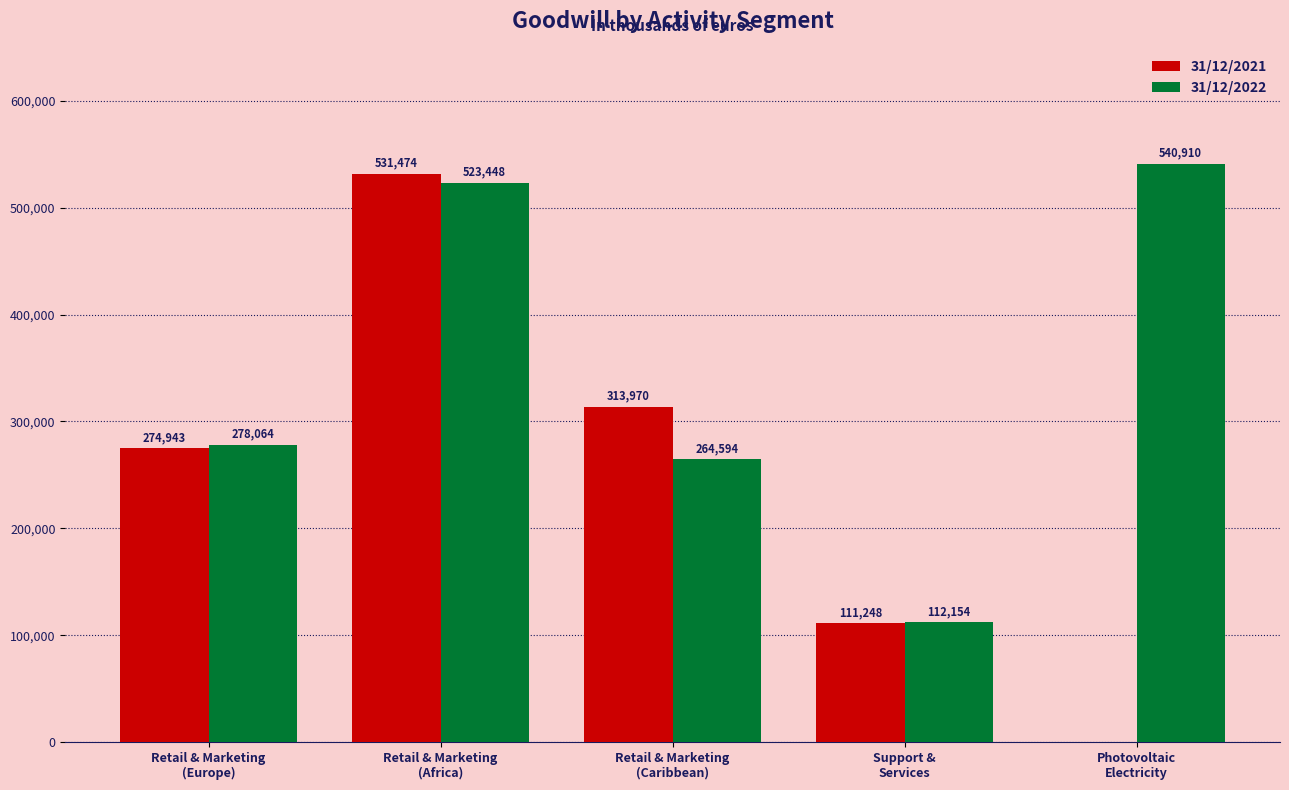

Which series has the largest total across all categories?

31/12/2022